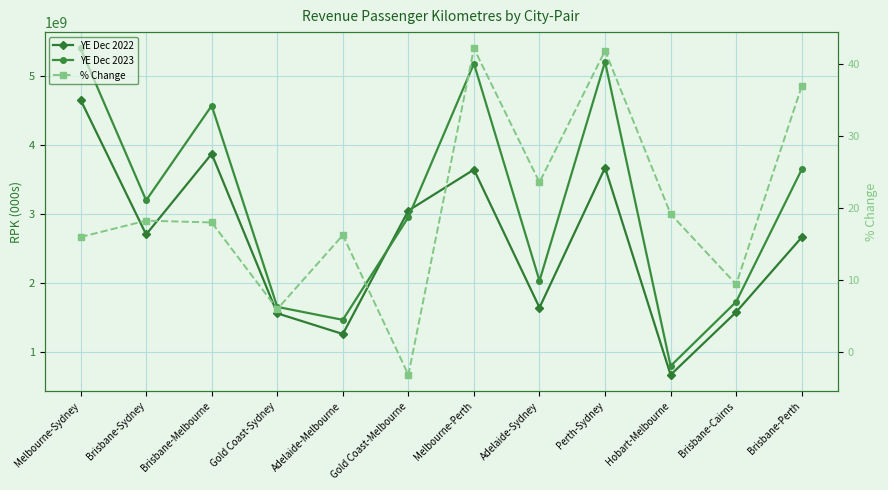

Which category has the lowest value in the % Change series?

Gold Coast-Melbourne